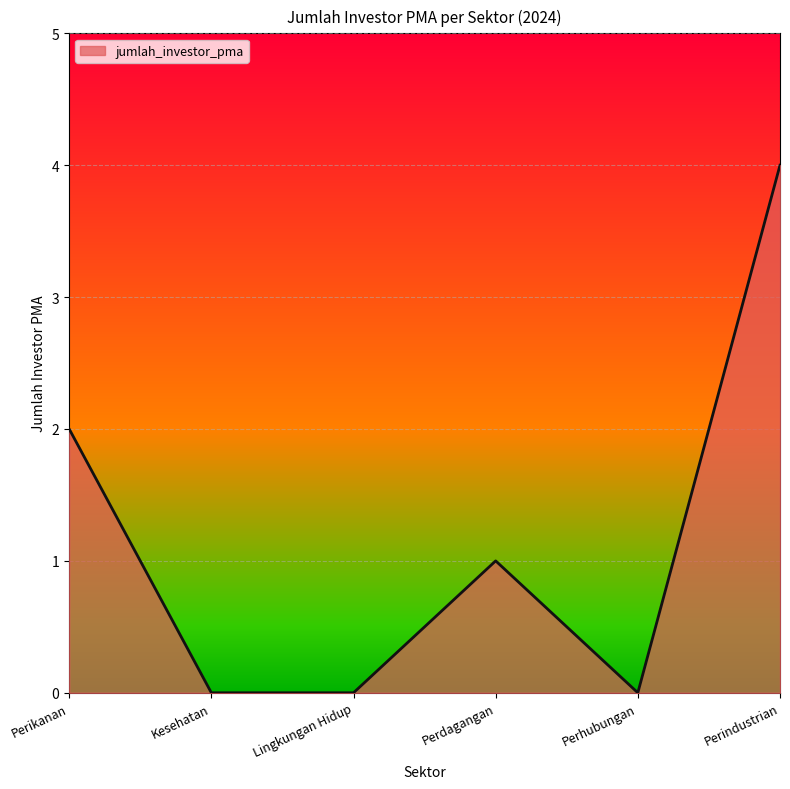

How many distinct data groups are displayed?

1